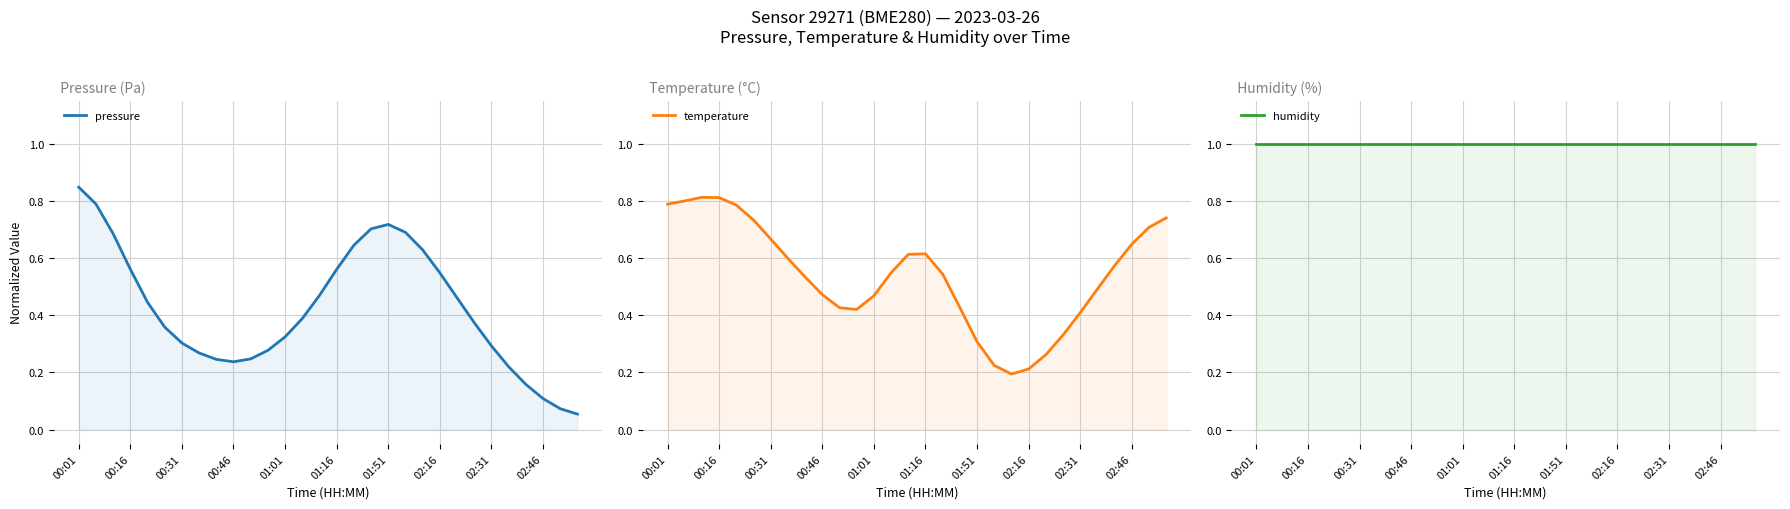

What is the total value across all series at 25?

1.7